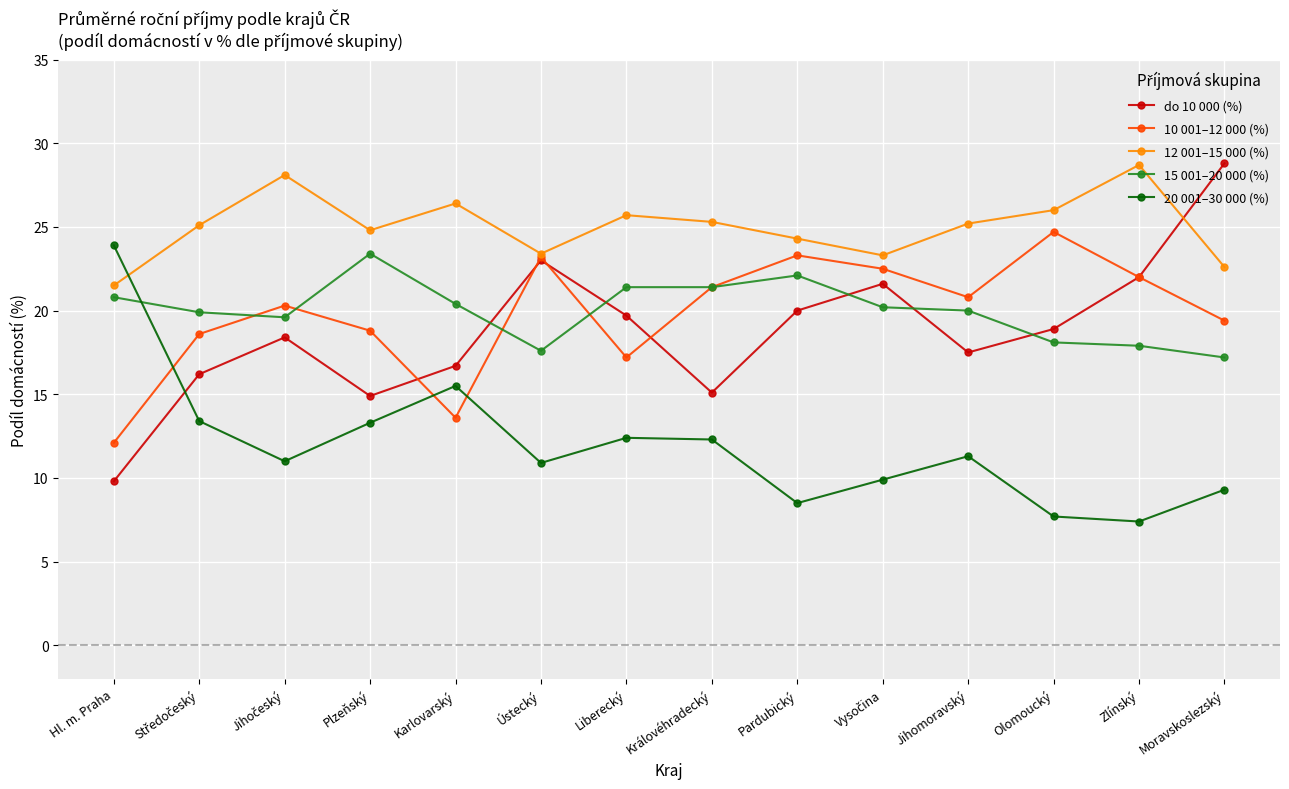

What is the label of the 11th point from the right?

Plzeňský